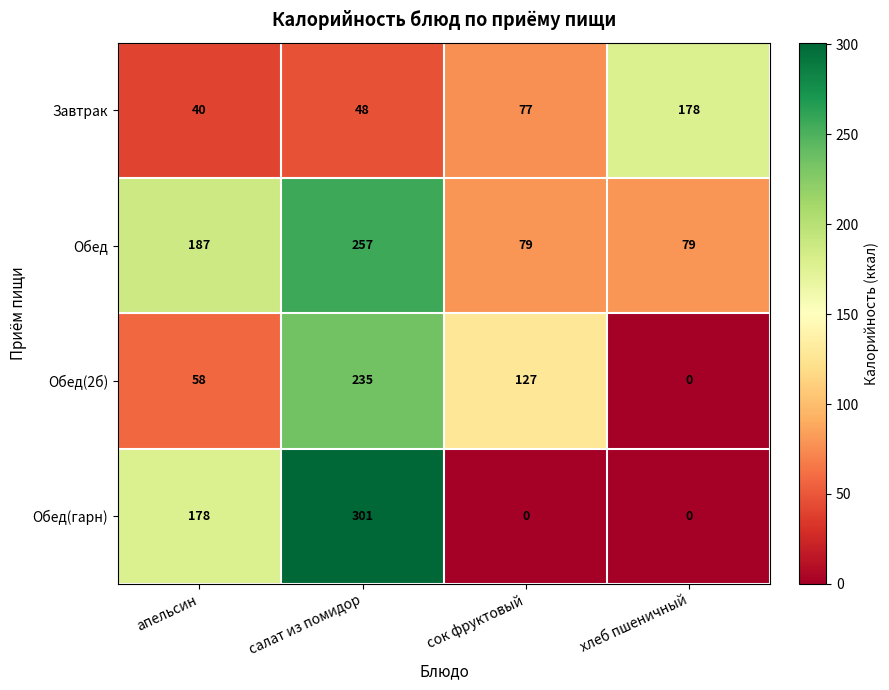

Which series has the largest range (max minus min)?

Обед(гарн)